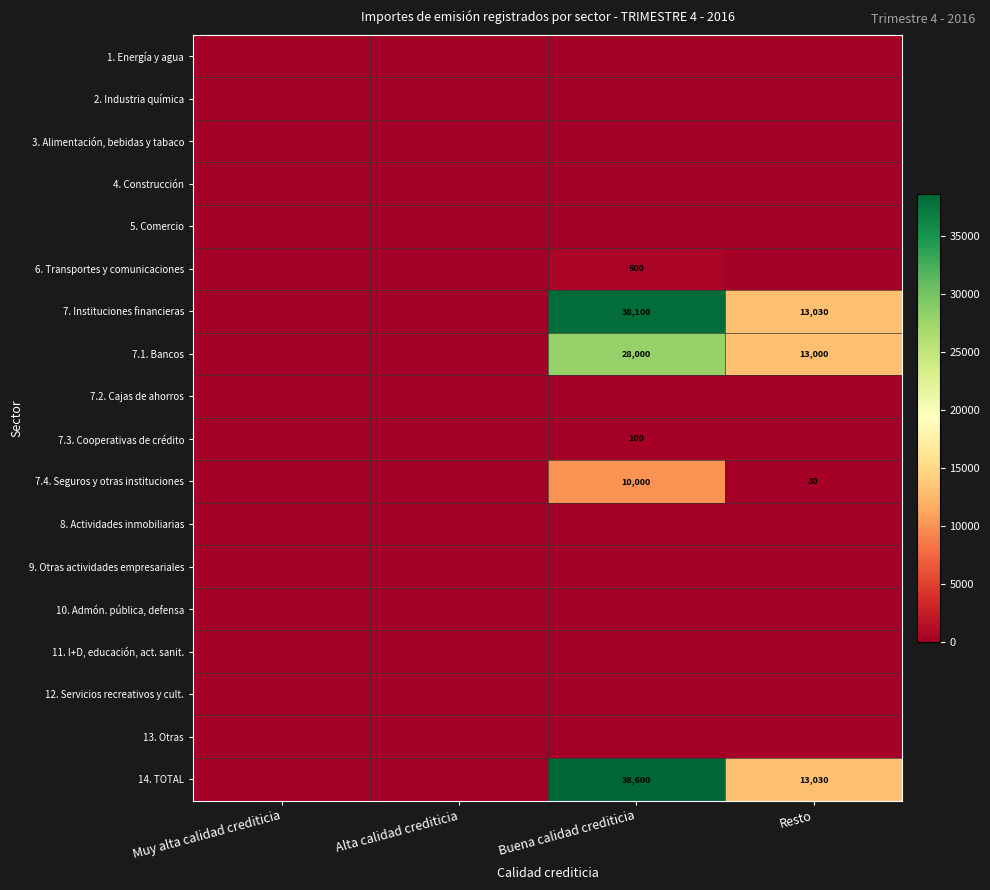

The value of 14. TOTAL at Resto is 13030. True or false?

True